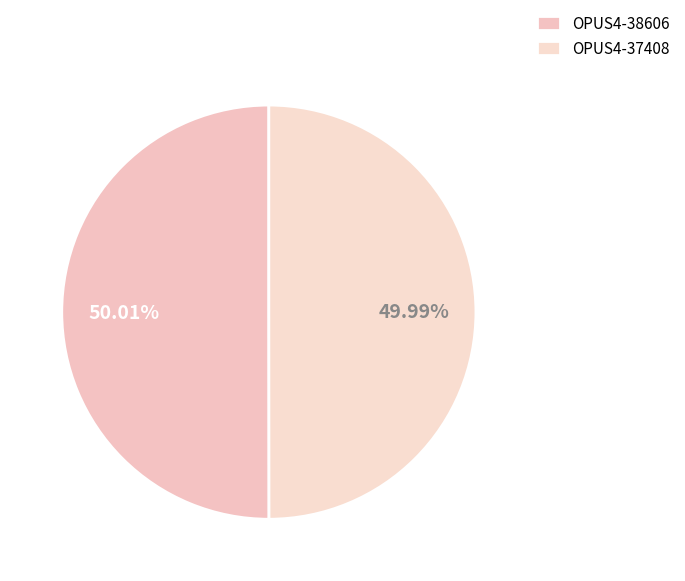

What is the ratio of the value at OPUS4-38606 to the value at OPUS4-37408?

1.0